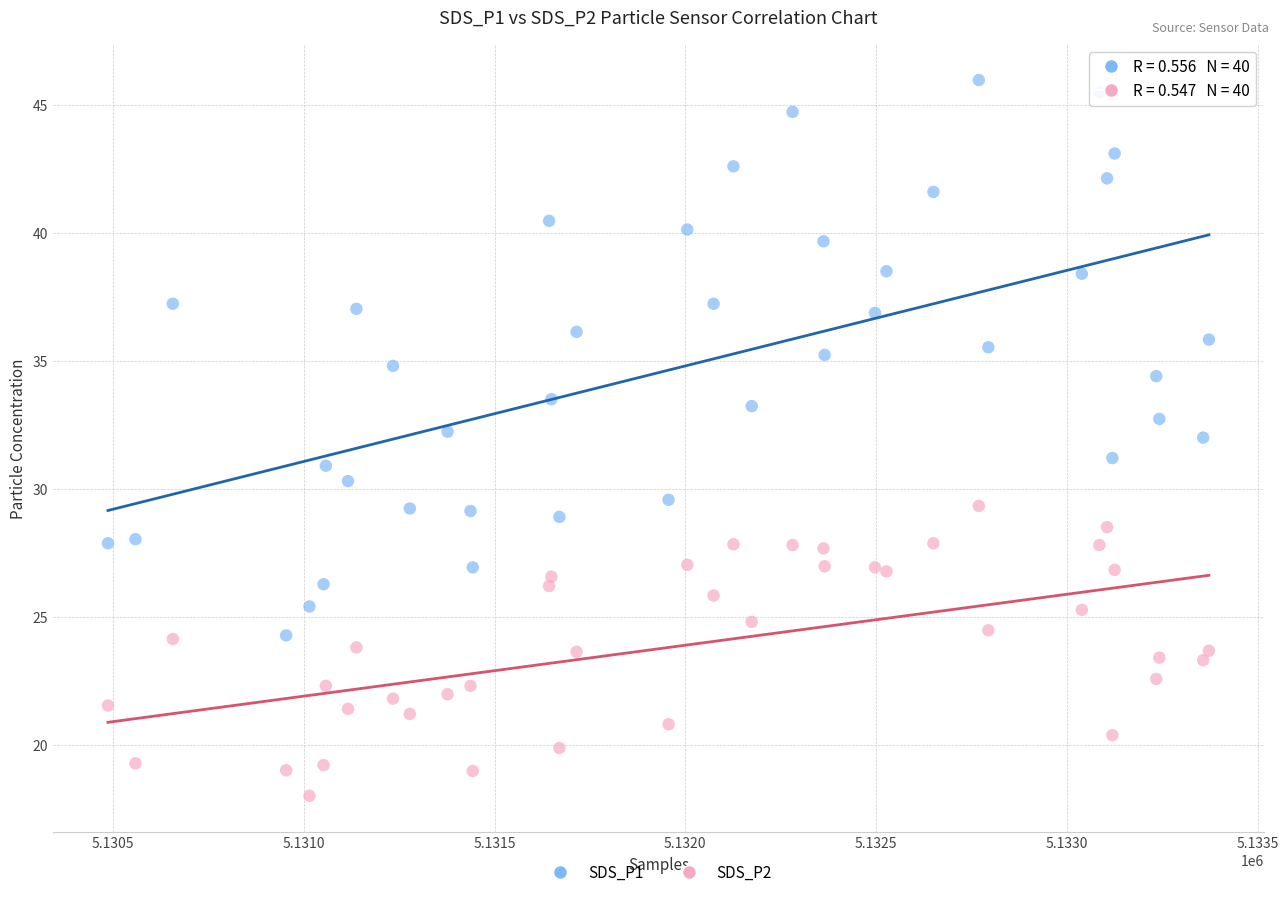

Which series has the widest spread of Y values?

SDS_P1